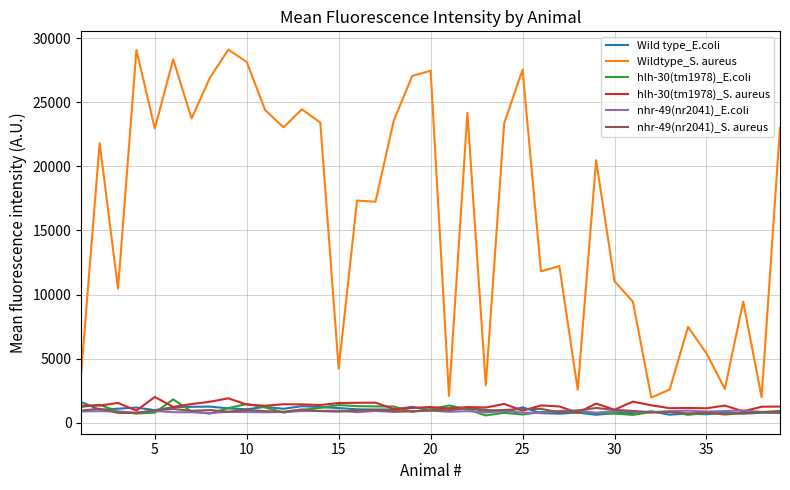

True or false: Wildtype_S. aureus and nhr-49(nr2041)_S. aureus cross at least once.

False